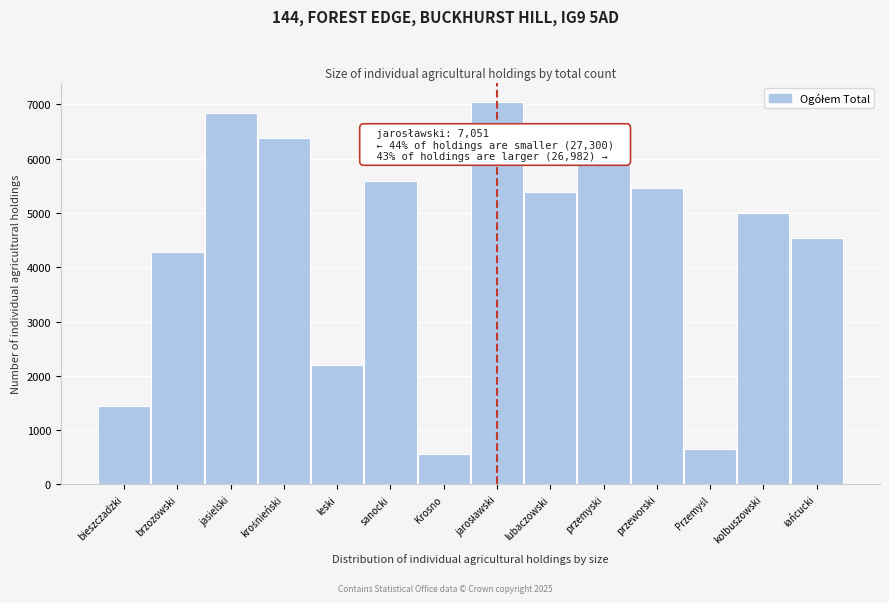

Reading right to left, transcribe all the data shown in this chart.

4545	5005	656	5457	5931	5388	7051	563	5583	2207	6377	6846	4280	1444